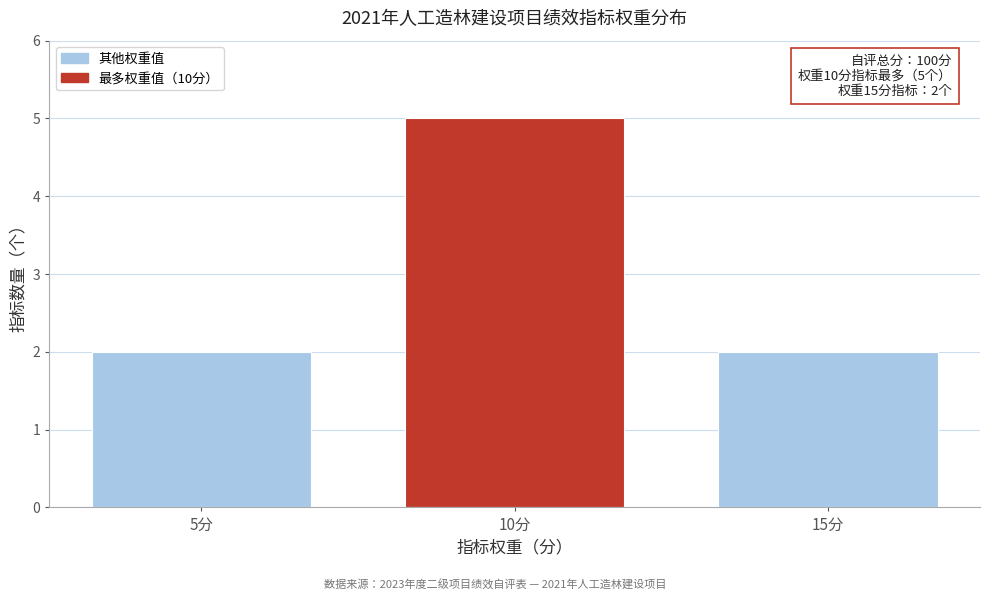

Reading left to right, extract all data points from this chart.

5分=2	10分=5	15分=2